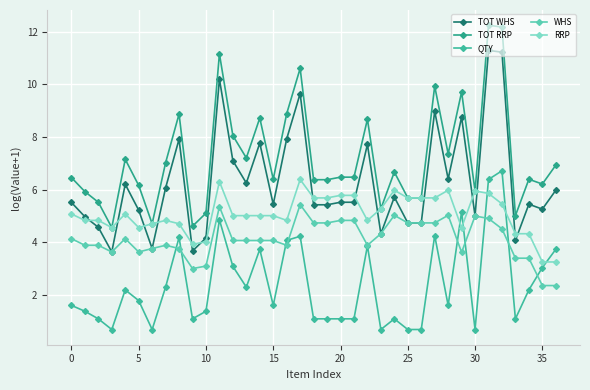

What is the sum of all TOT RRP values?

266.9